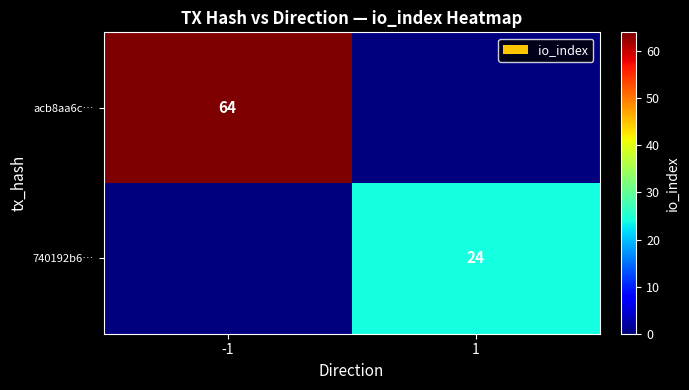

How many distinct data groups are displayed?

2